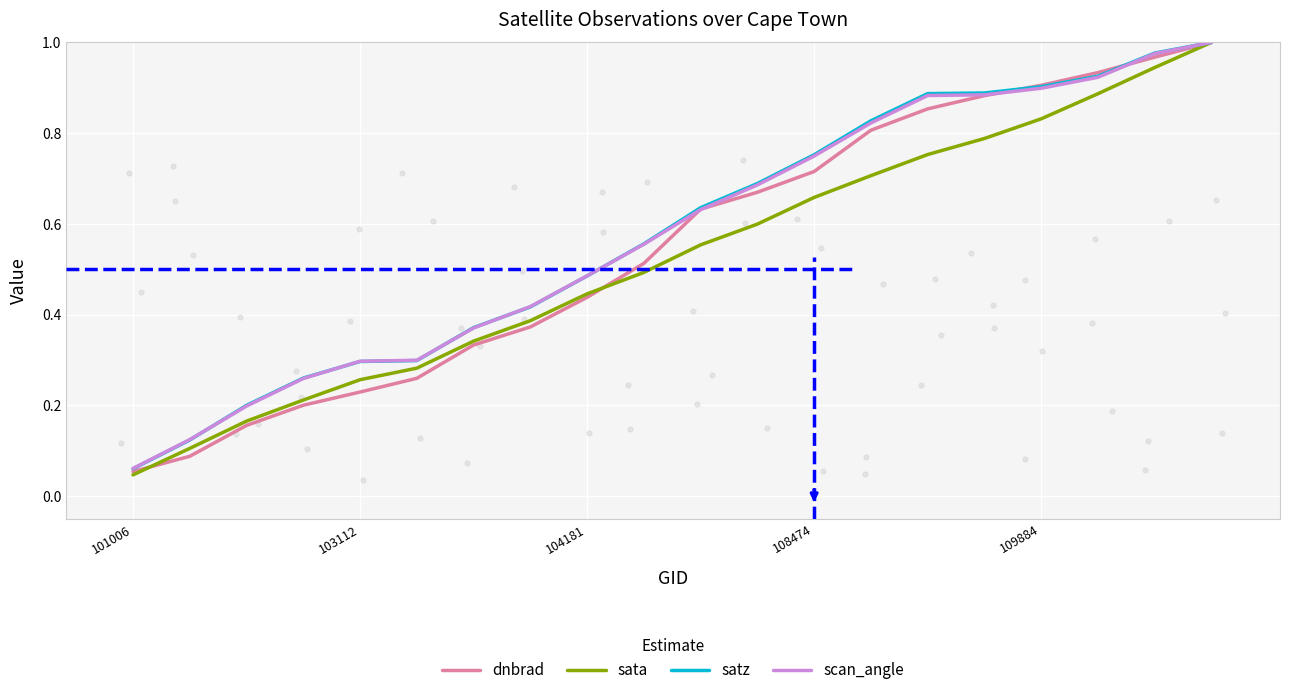

At how many categories does at least one series exceed 0?

20